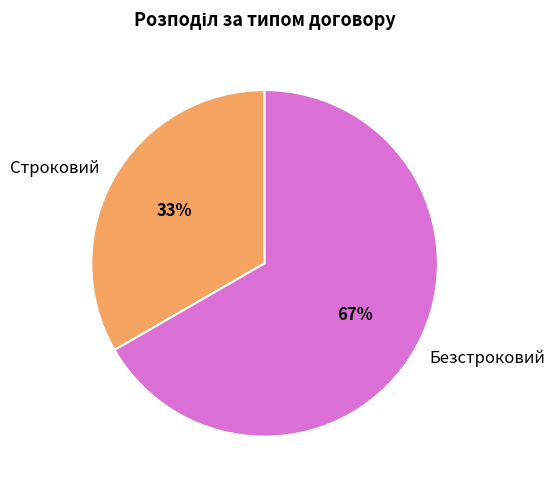

Which category has the smallest portion of the pie?

Строковий